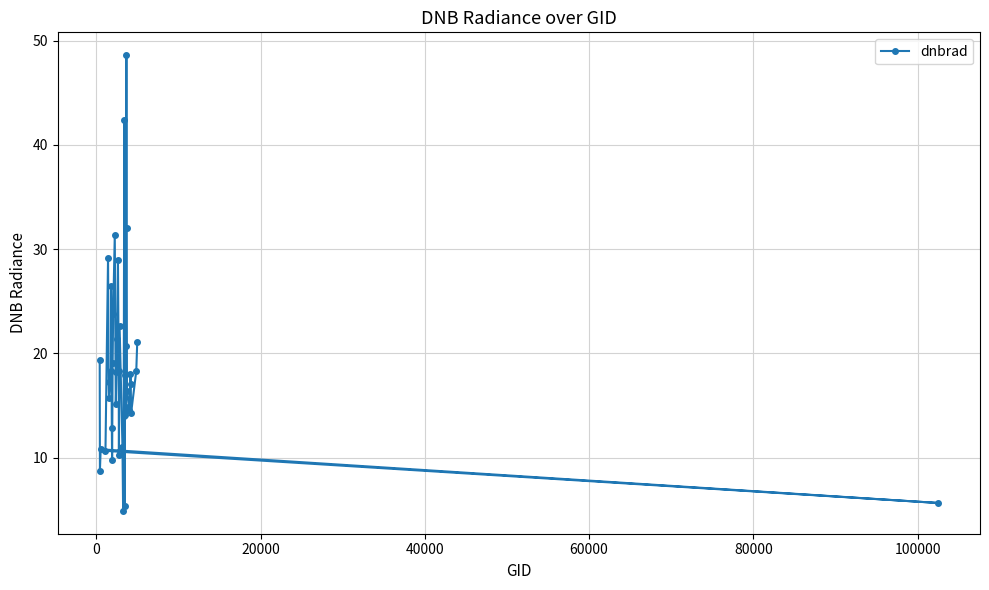

What is the value of the 28th point from the left?

14.1